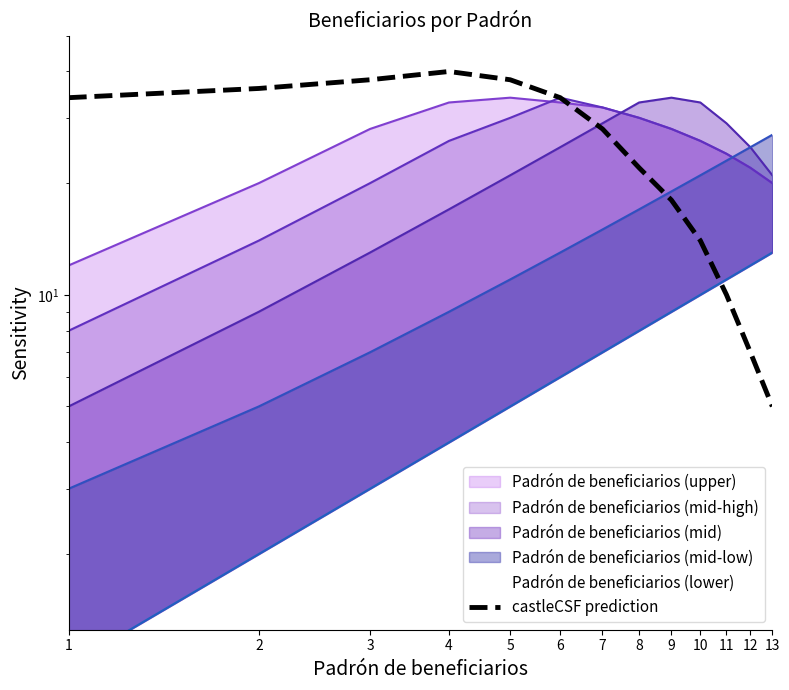

Reading right to left, list all the values displayed in this chart.

5	7	10	14	18	22	28	34	38	40	38	36	34